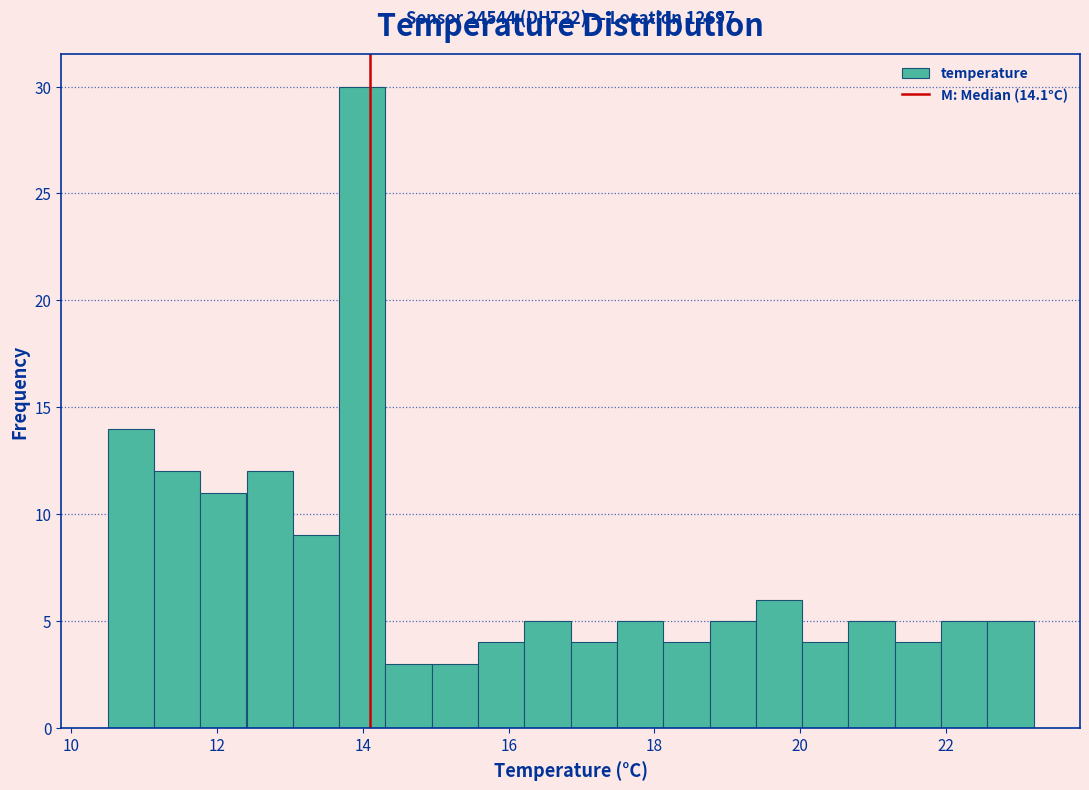

Around what value on the x-axis is the tallest bar? Give the approximate position of its centre, as read against the axis.

14.0